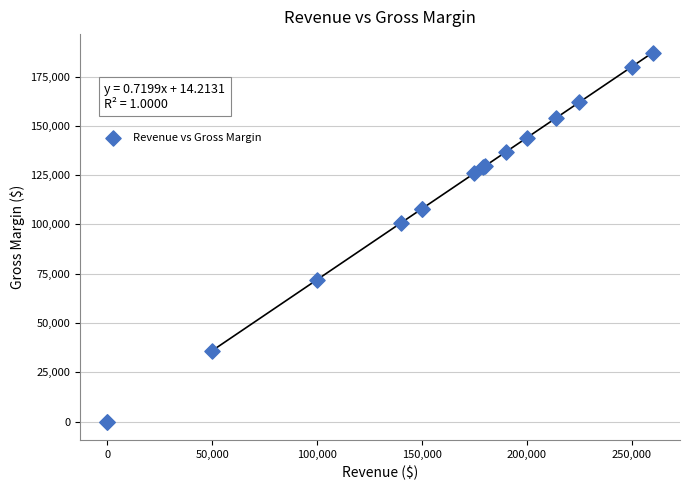

What Y value in the scatter plot is closest to 93600?

100800